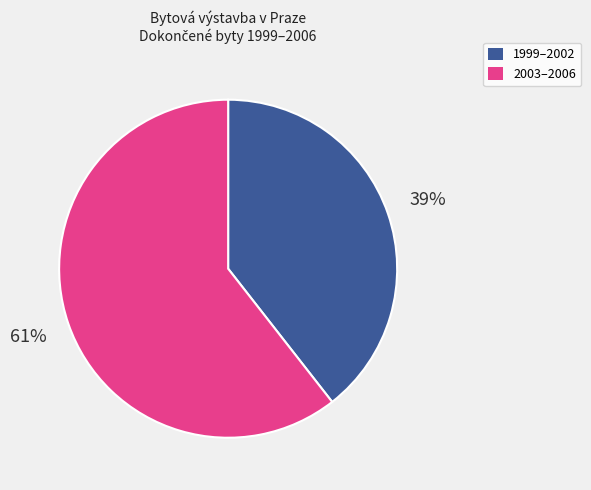

Is there any slice that represents more than half of the pie?

Yes